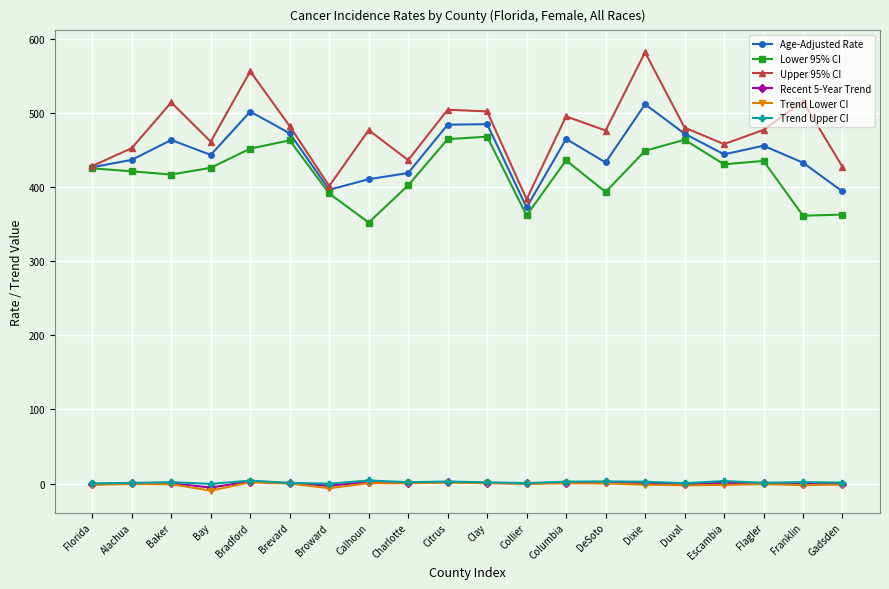

Where does the Age-Adjusted Rate series first go above 444?

Baker